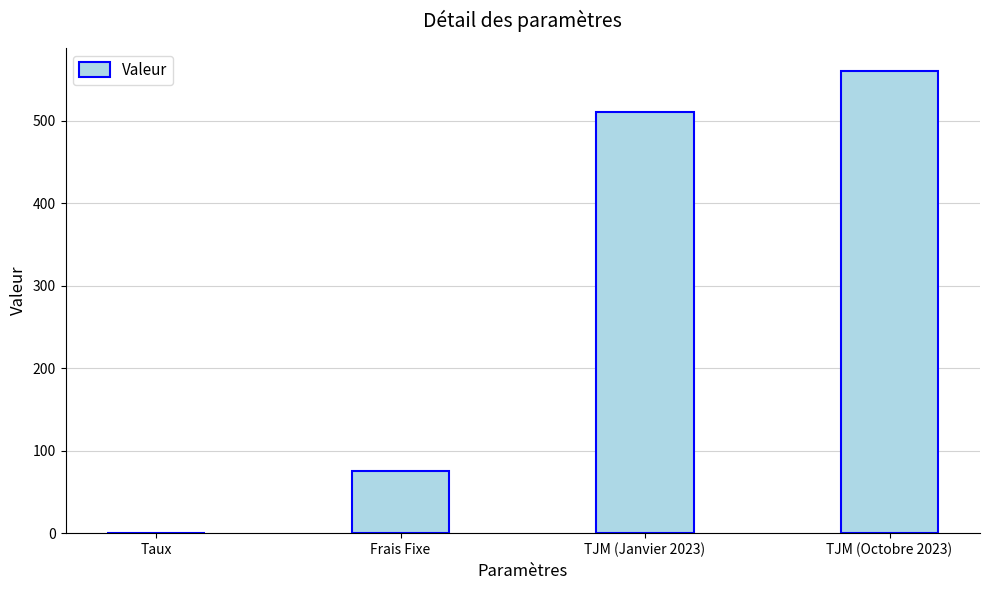

Are the bars horizontal?

No